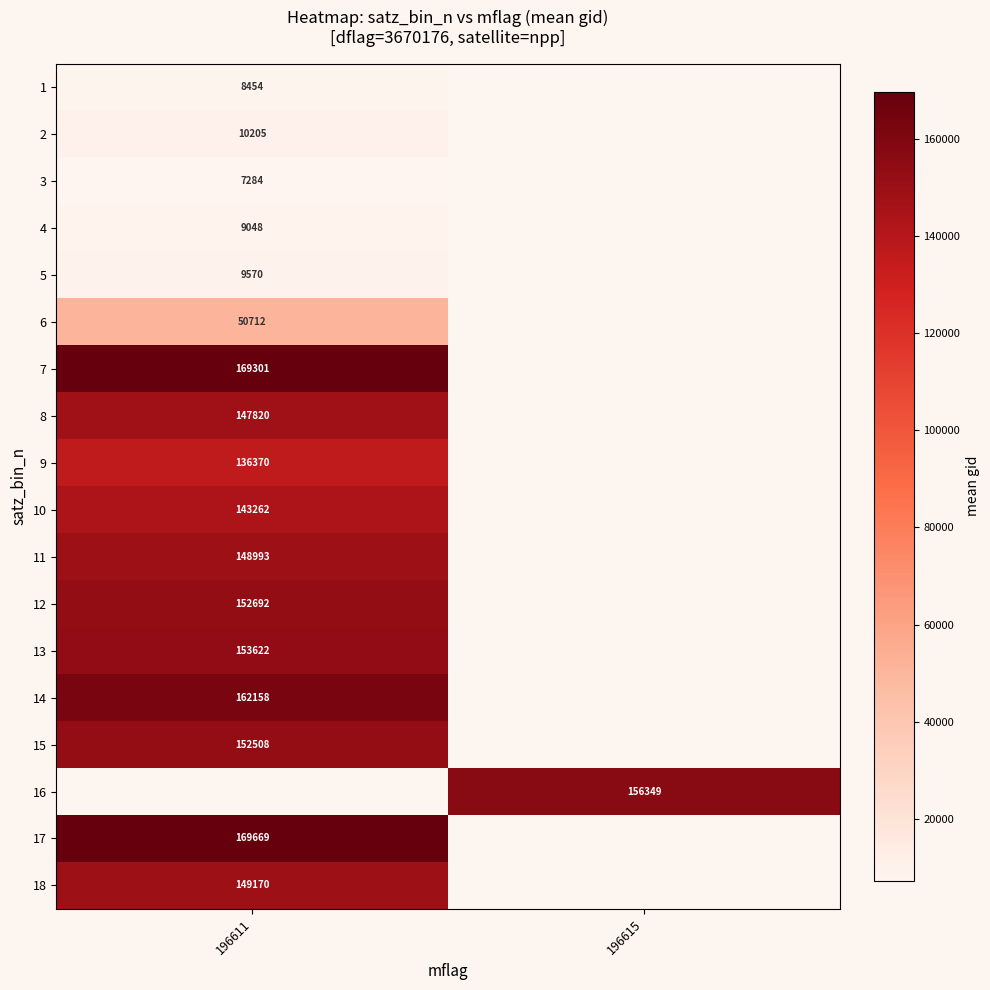

Is it true that 9 equals 136370.0 at 196611?

True